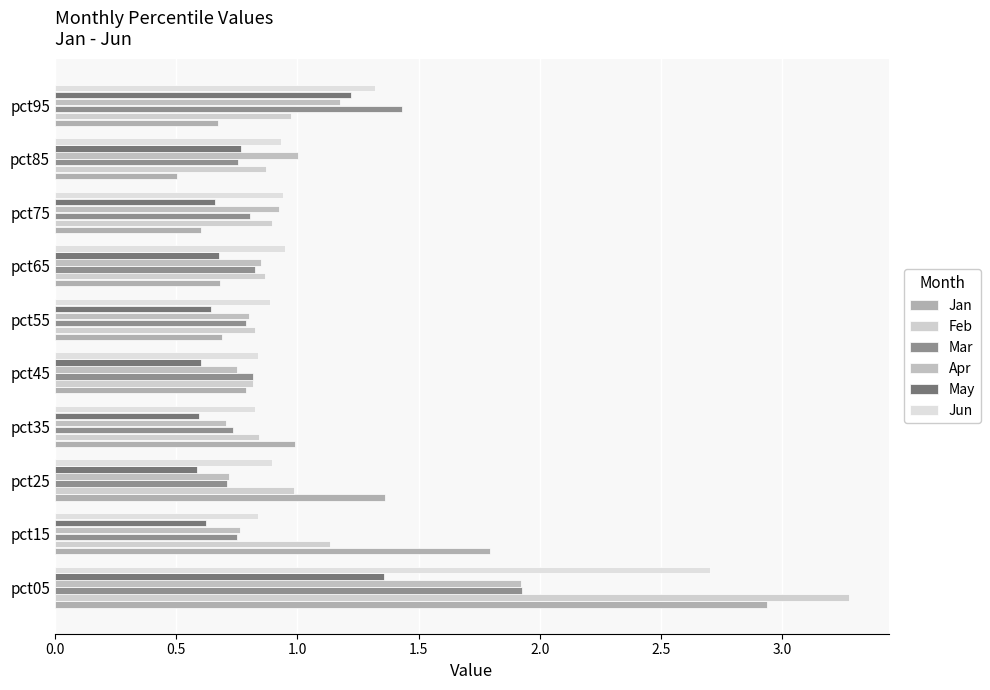

What is the maximum value shown in the chart?

3.3